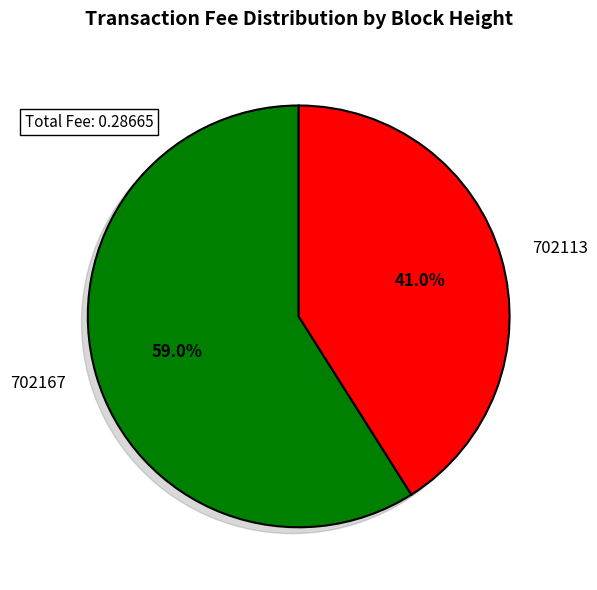

Count the number of slices in the pie.

2